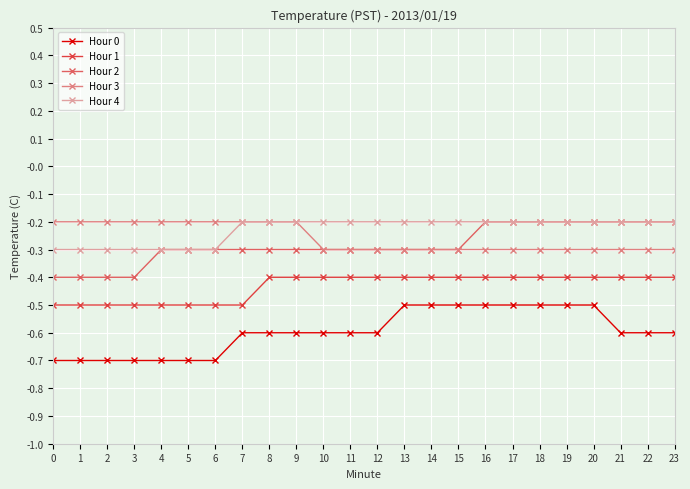

What is the sum of all Hour 3 values?

-6.2